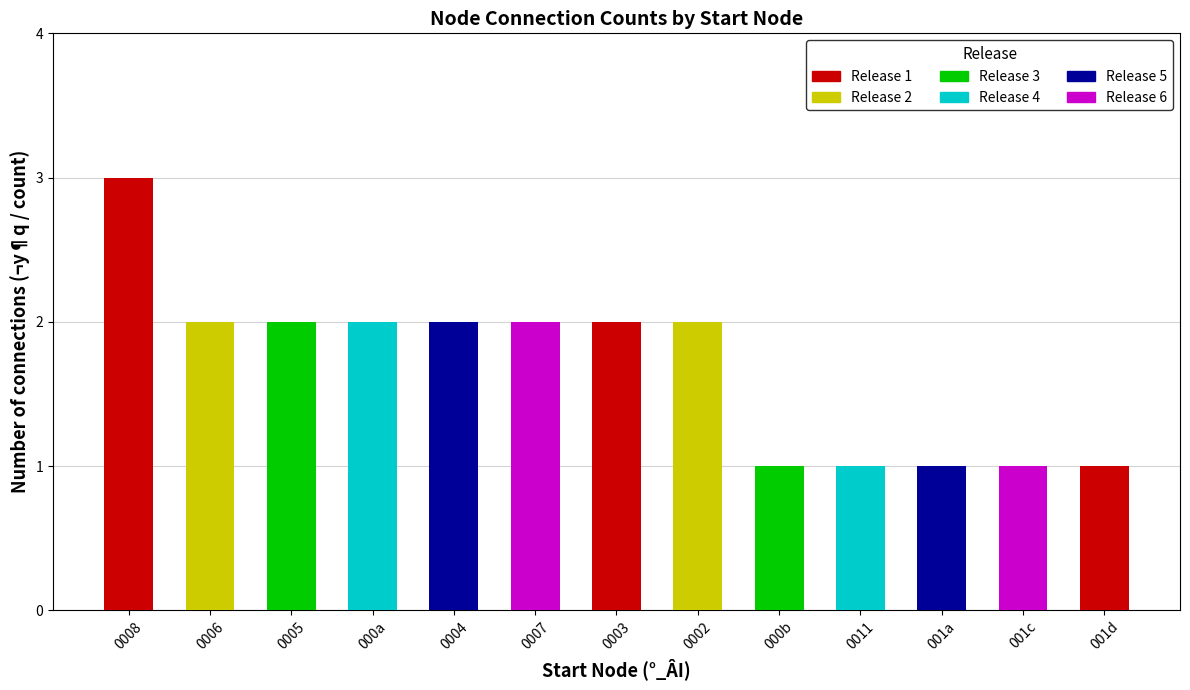

Reading left to right, transcribe all the data shown in this chart.

0008=3	0006=2	0005=2	000a=2	0004=2	0007=2	0003=2	0002=2	000b=1	0011=1	001a=1	001c=1	001d=1